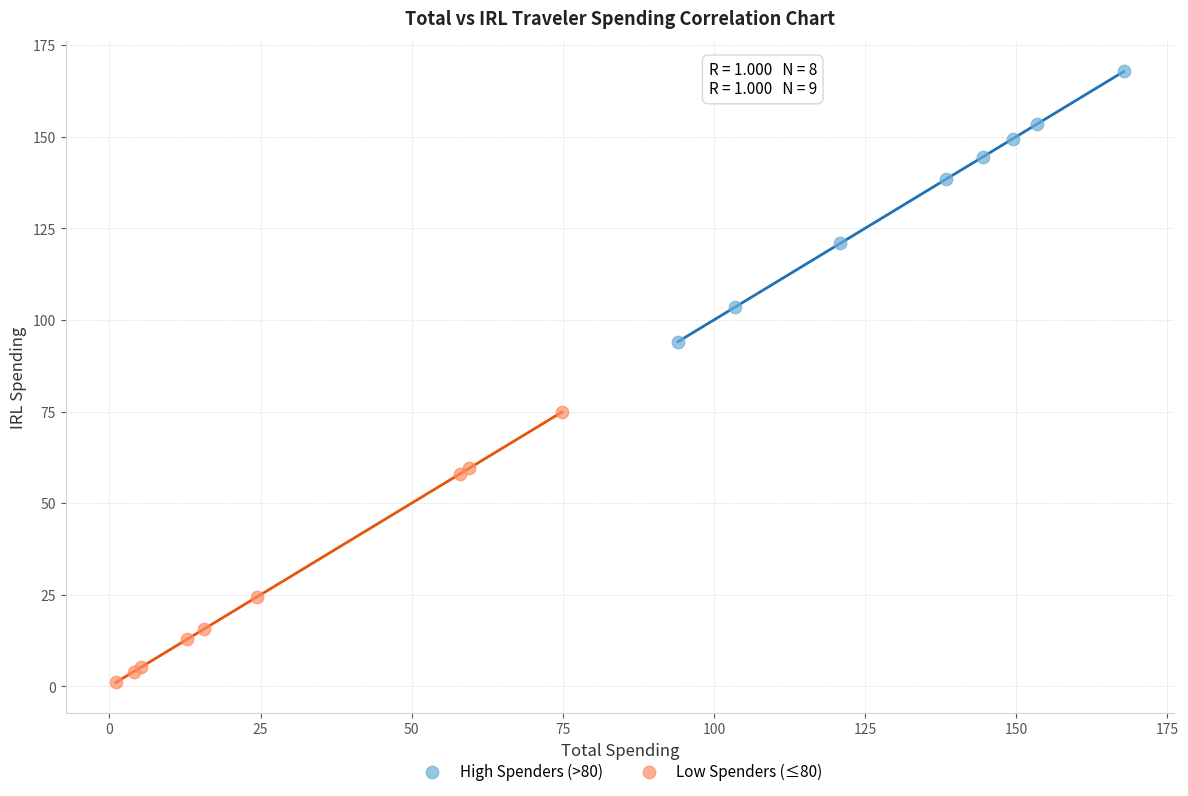

What are all the series names shown in the legend?

High Spenders (>80), Low Spenders (≤80)